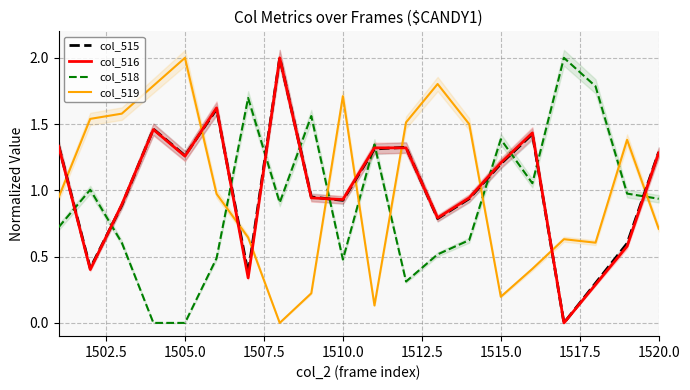

True or false: col_516 has a value of 2.1 at 1515.0.

False